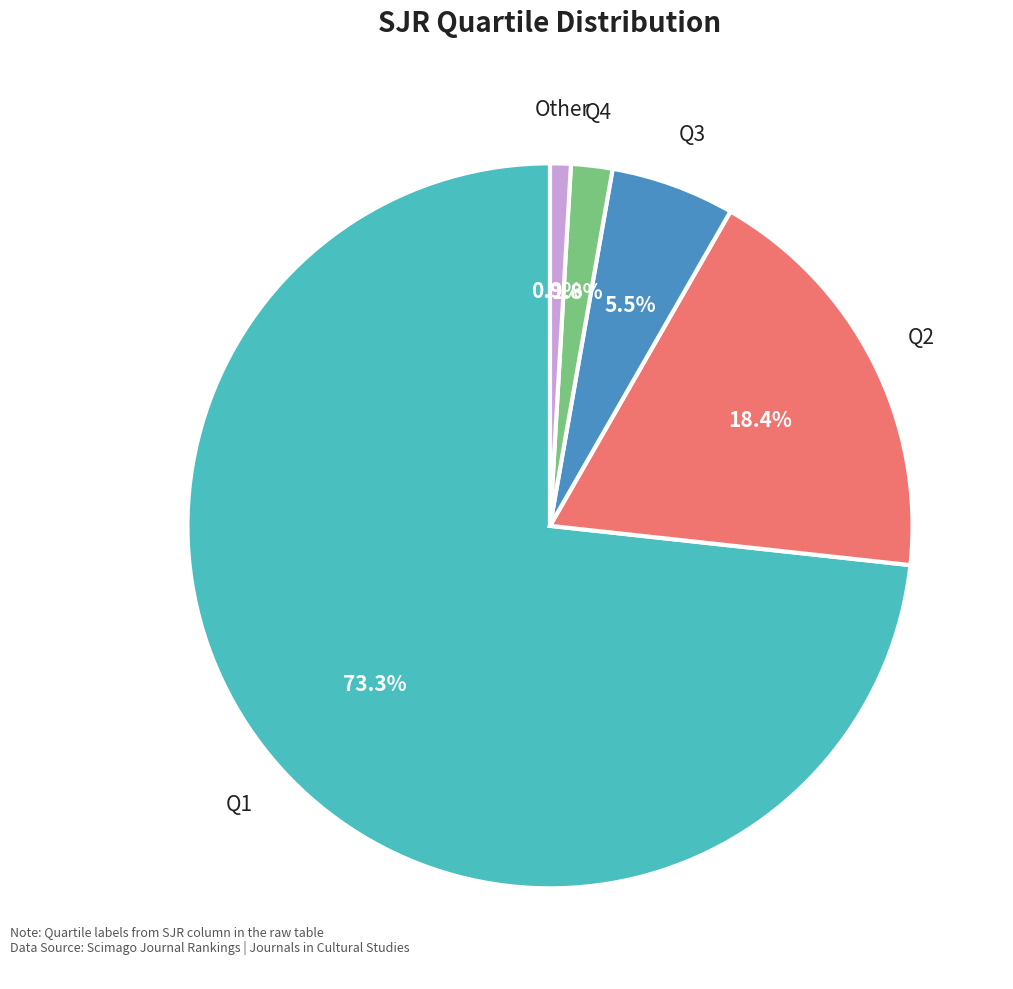

Which category accounts for the majority?

Q1